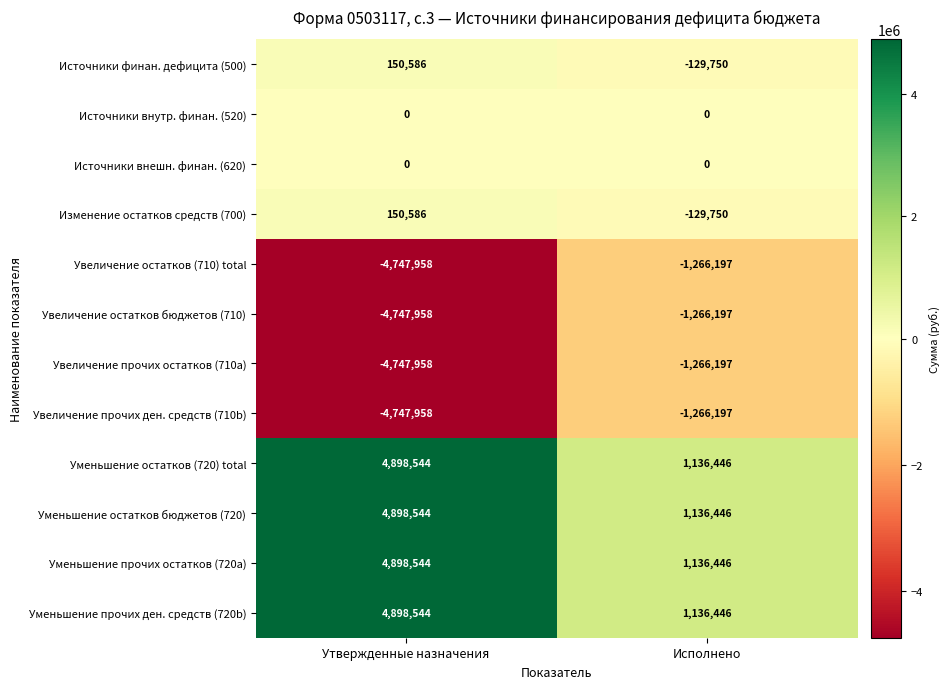

What is the total value across all series at Исполнено?

-778504